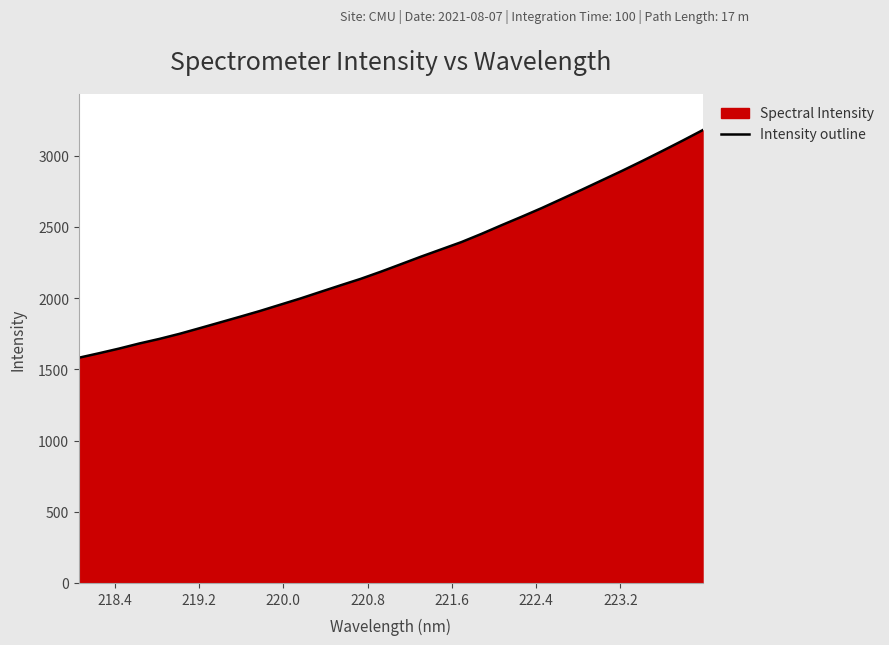

Does the chart display data point markers on the line(s)?

No